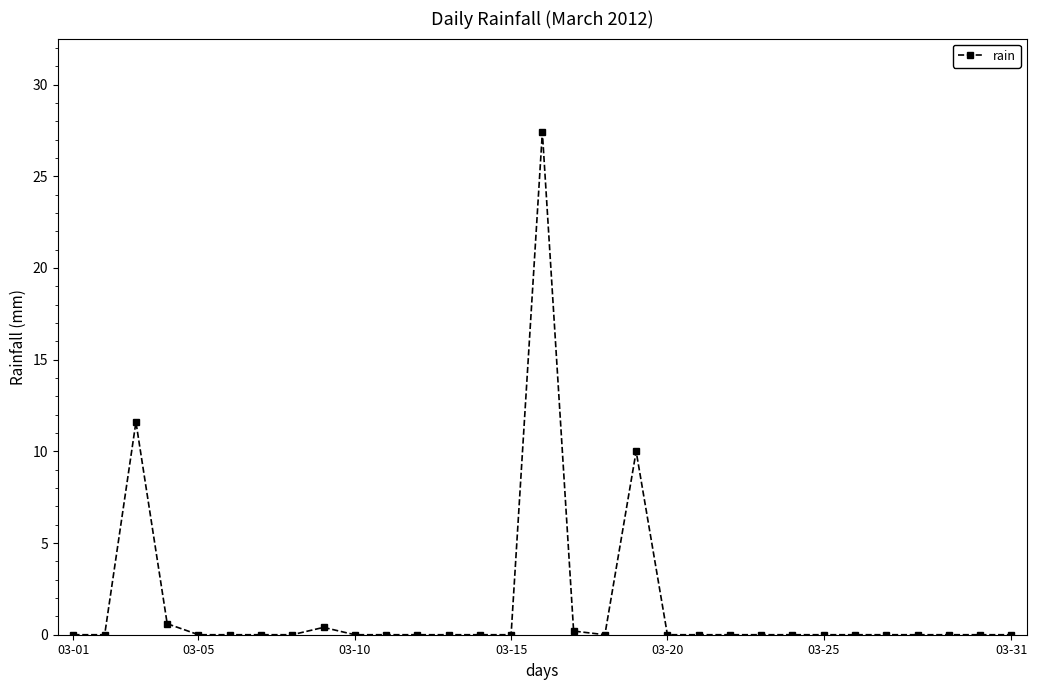

Is this an area chart (filled region under the line)?

No